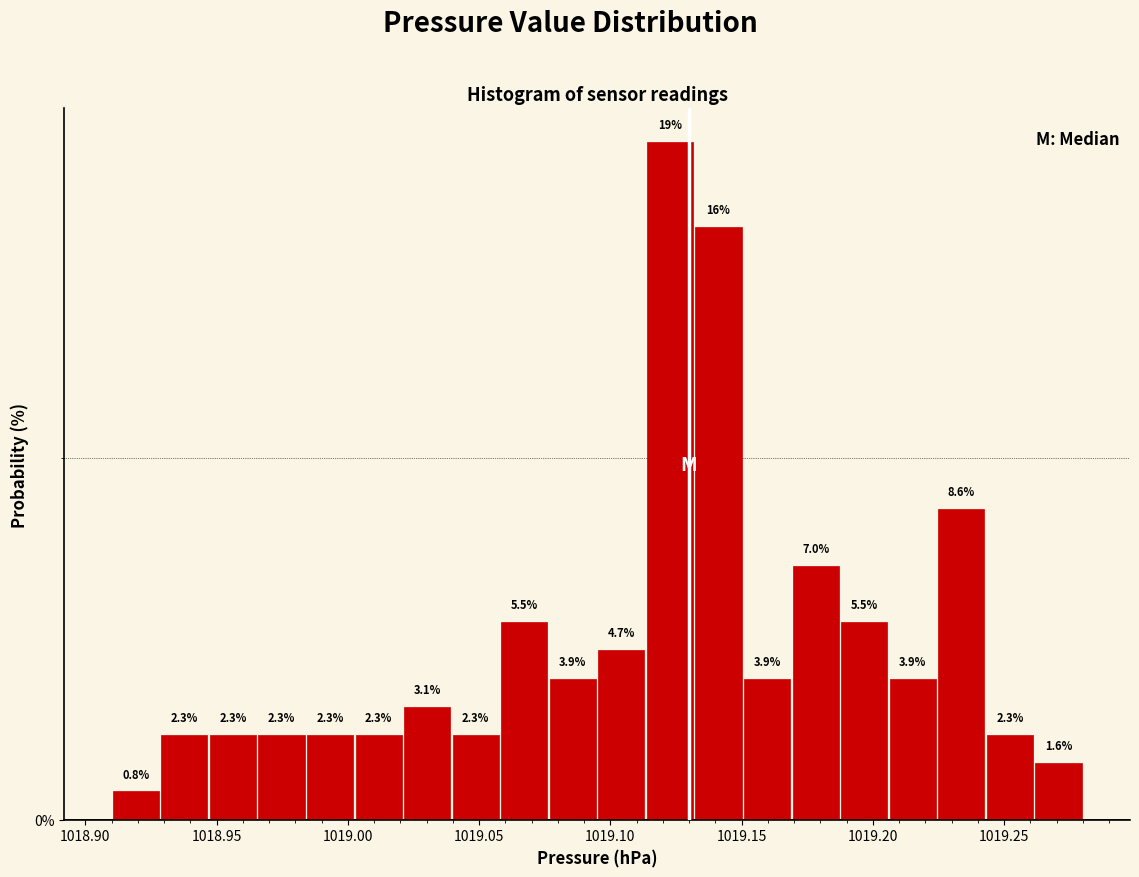

Around what value on the x-axis is the tallest bar? Give the approximate position of its centre, as read against the axis.

1019.125